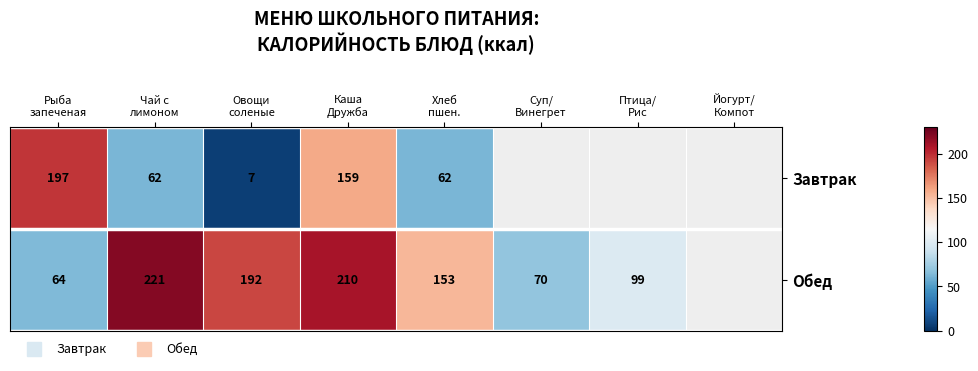

How many data points in Обед are less than 192?

4